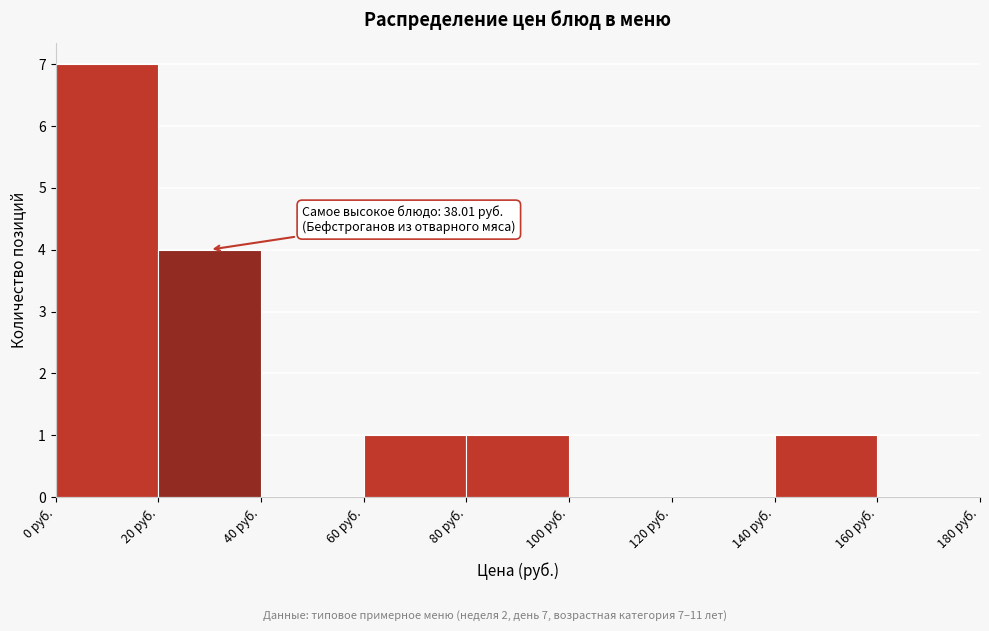

Which range on the x-axis has the tallest bar?

0 to 20